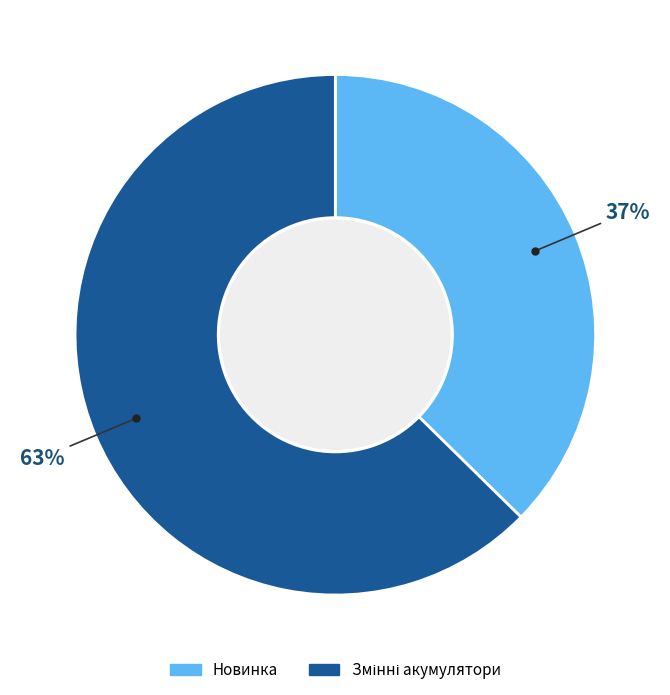

What percentage is the Новинка slice, to the nearest percent?

37%